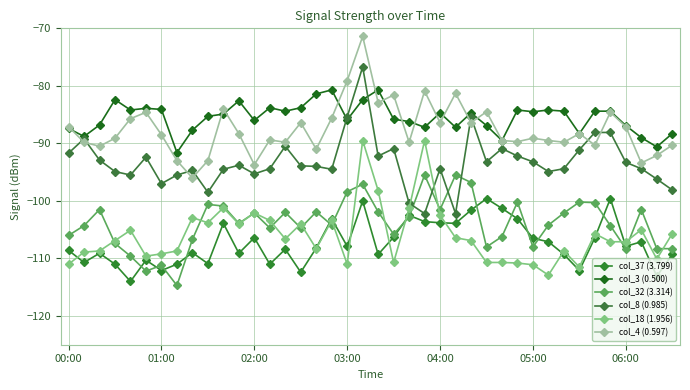

How many values in the col_18 (1.956) series are below -106?

23